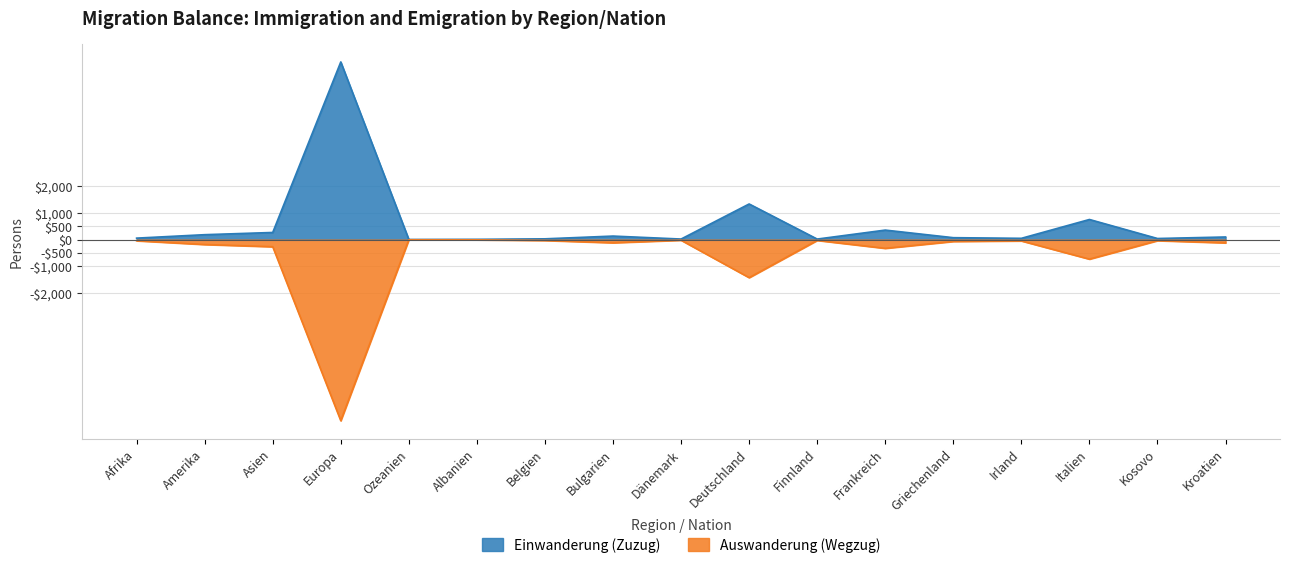

Which category has the lowest value in the Einwanderung (Zuzug) series?

Ozeanien